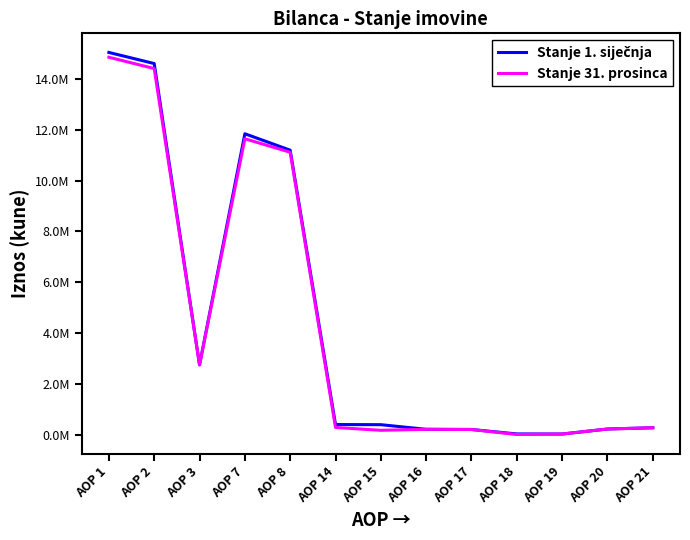

What is the difference between the Stanje 1. siječnja values at AOP 8 and AOP 2?

3412163